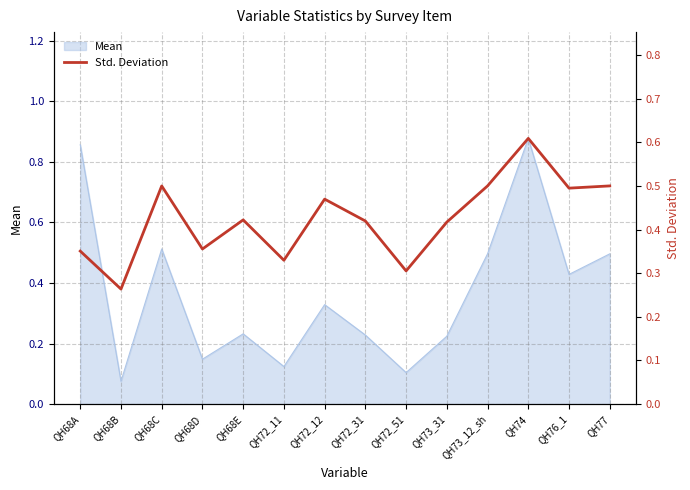

The chart shows a value of 0.1 at QH68A. True or false?

False